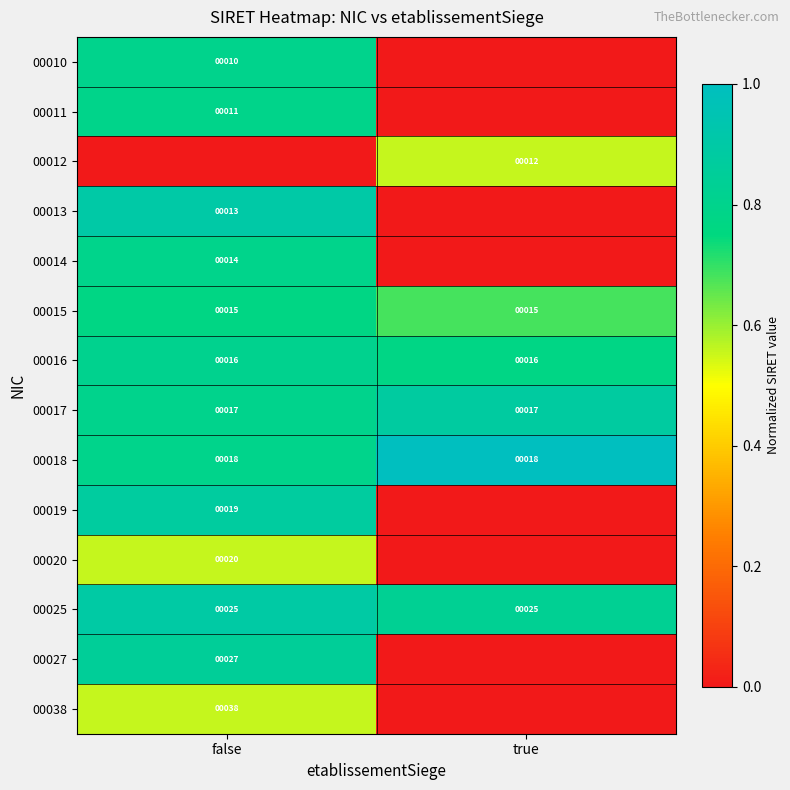

What is the minimum value for 00017?

17